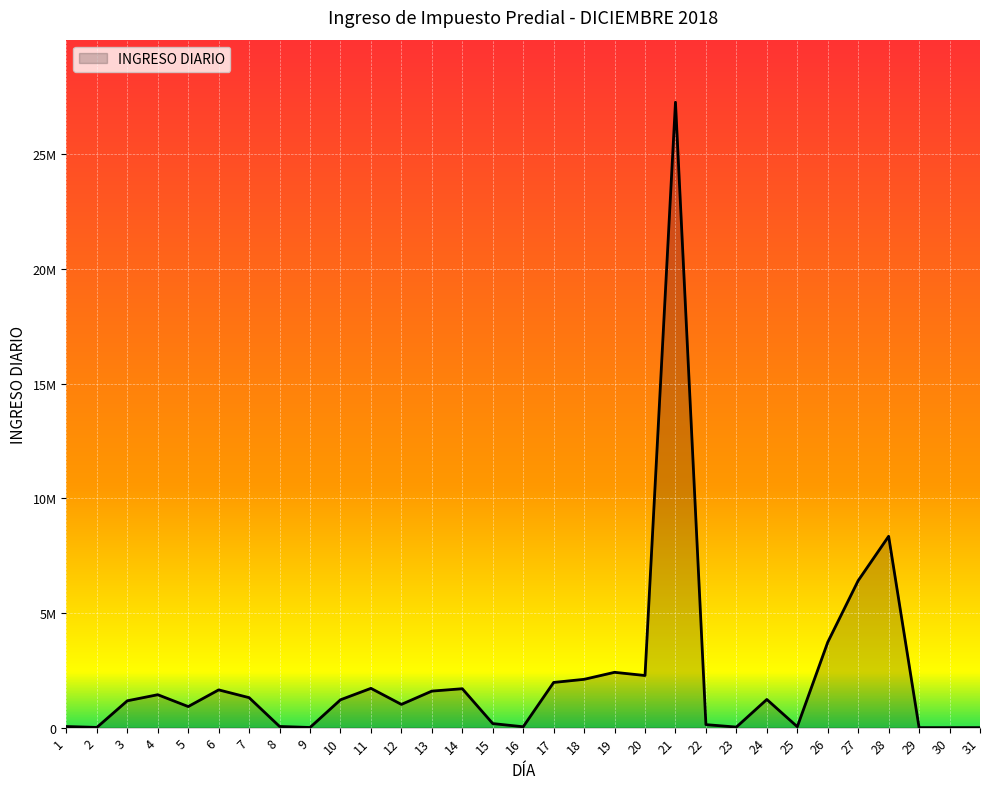

Where is the data nearest to the value 13635148?

28